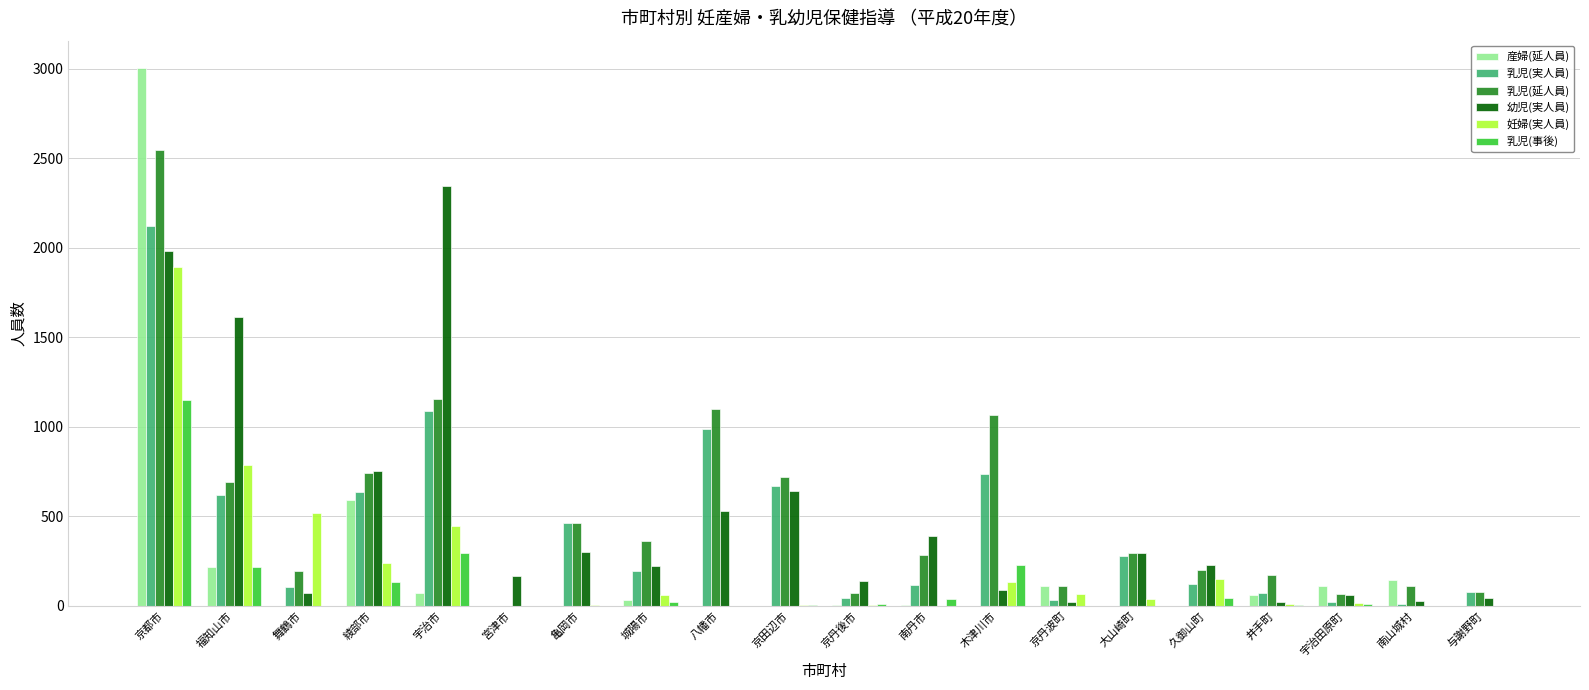

Between 綾部市 and 大山崎町, which series saw the biggest shift?

産婦(延人員)